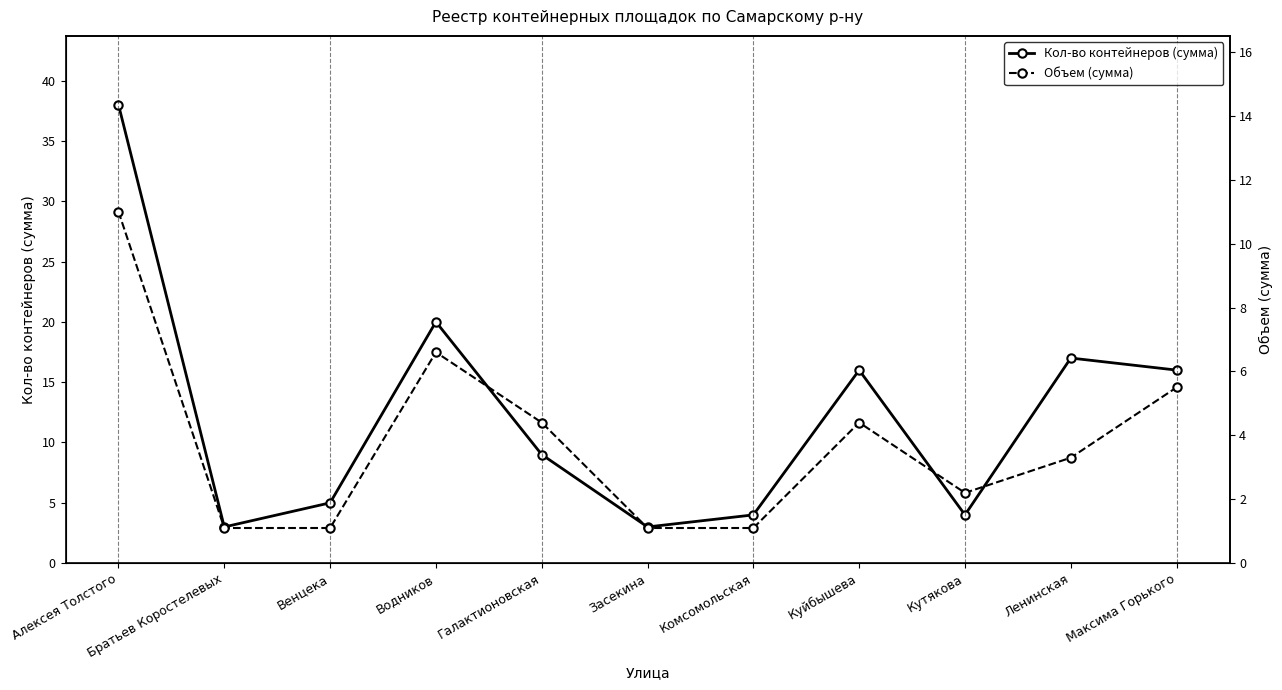

Where is Кол-во контейнеров (сумма) nearest to the value 20?

Водников